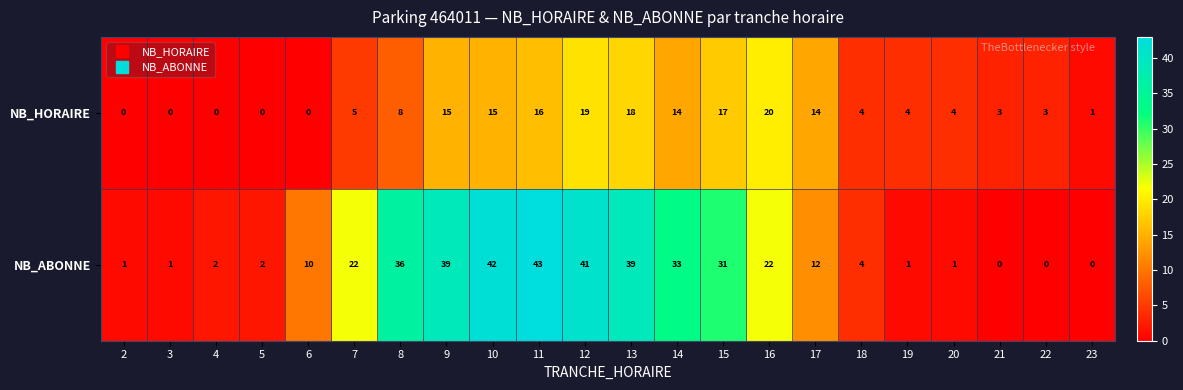

The NB_HORAIRE series shows -8 at 3. True or false?

False